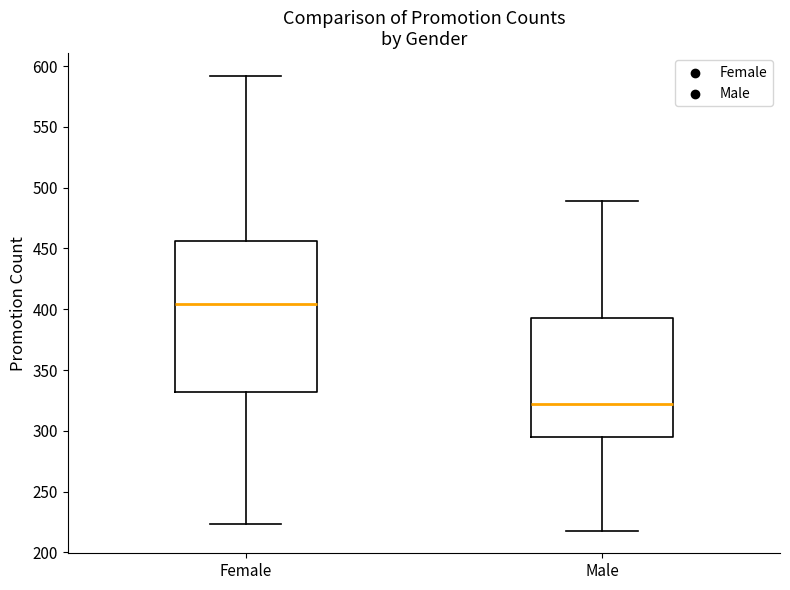

Reading left to right, transcribe this box plot: for each box, give where its median line is, the range the box spans, and where its two whiskers end, as read against the y-axis. The values are not printed on the chart, so give them approximately, as read against the axis.

Female: median 405, box 330 to 455, whiskers 225 to 590
Male: median 320, box 295 to 395, whiskers 220 to 490